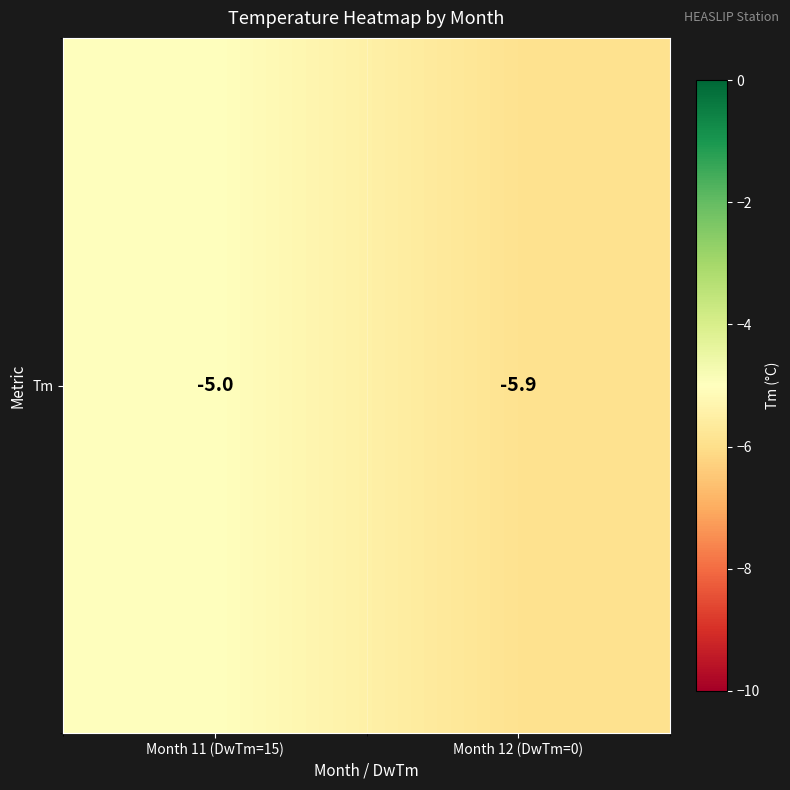

What is the average value?

-5.5